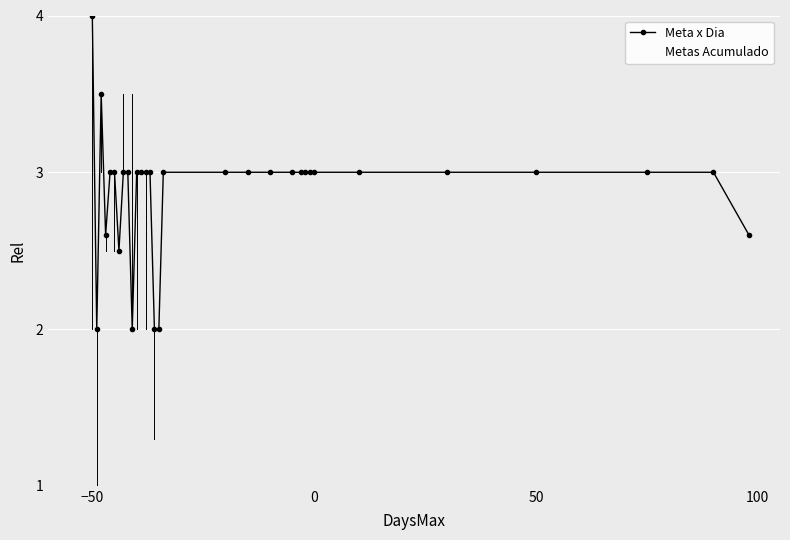

List the series in order of their overall mean, highest first.

Meta x Dia, Metas Acumulado